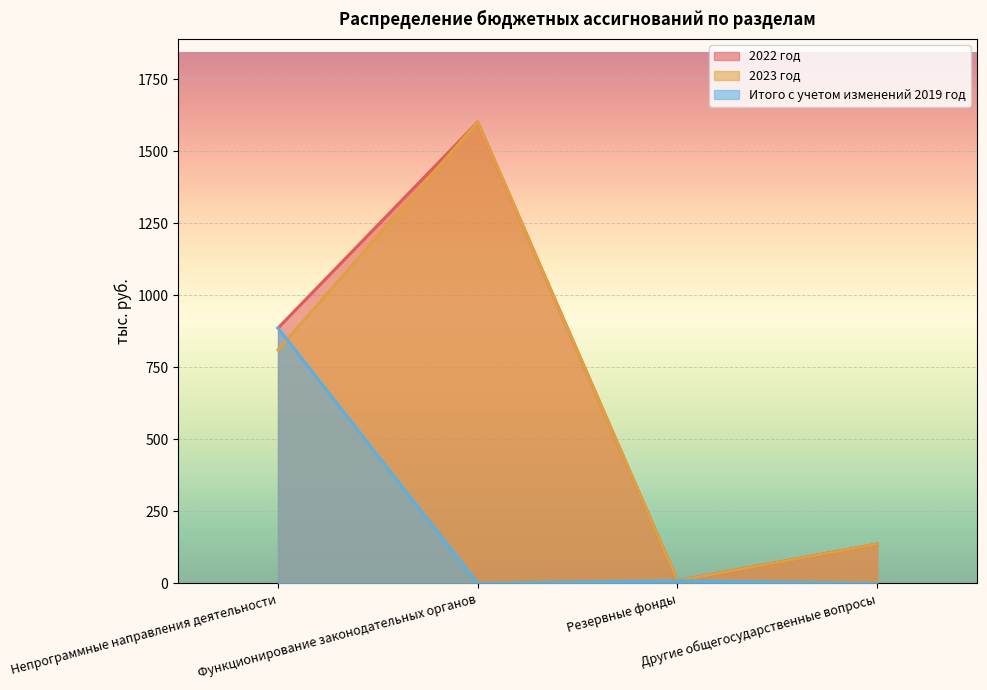

How many interior local valleys does the Итого с учетом изменений 2019 год series have?

1